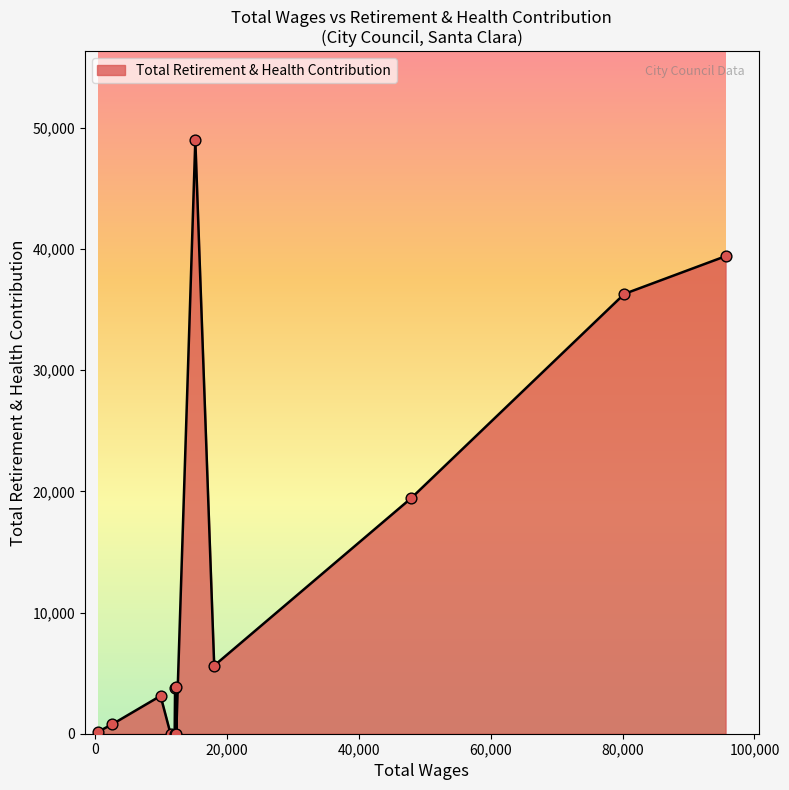

What is the change in value from 18099.0 to 15238.0?

+43346